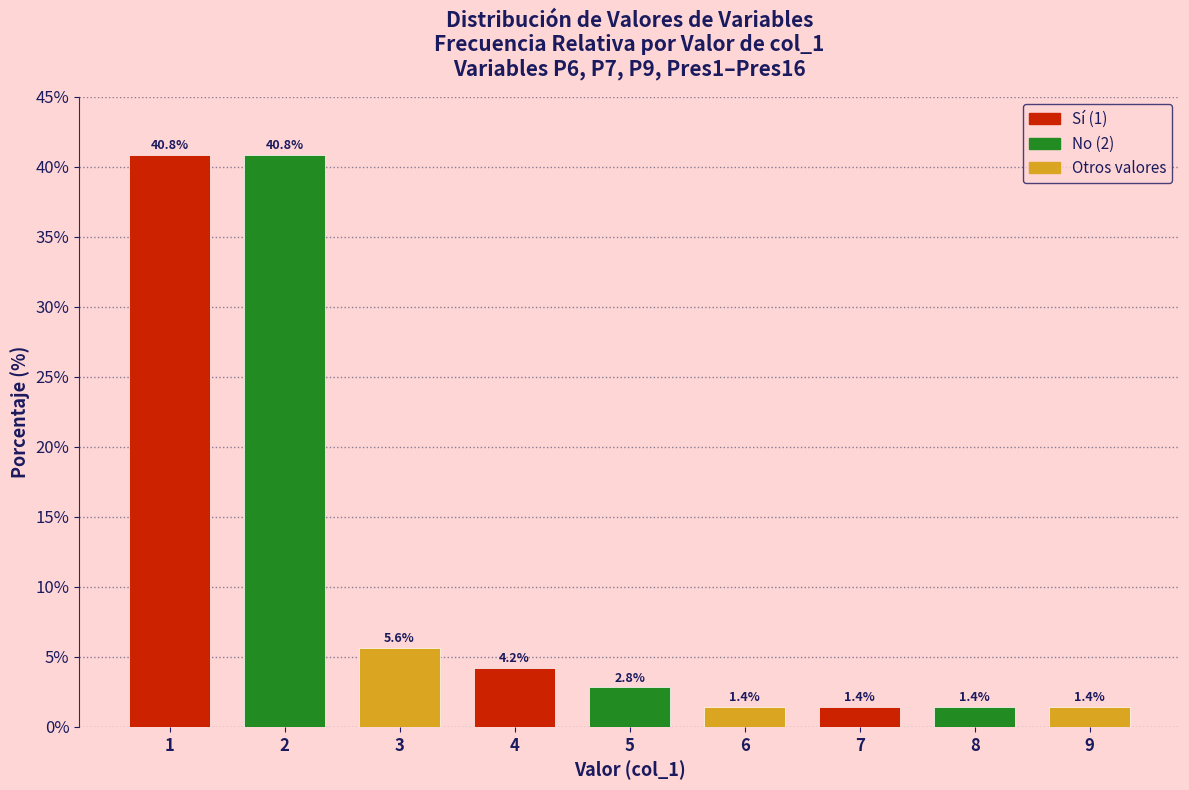

Reading left to right, extract all data points from this chart.

1=40.8	2=40.8	3=5.6	4=4.2	5=2.8	6=1.4	7=1.4	8=1.4	9=1.4